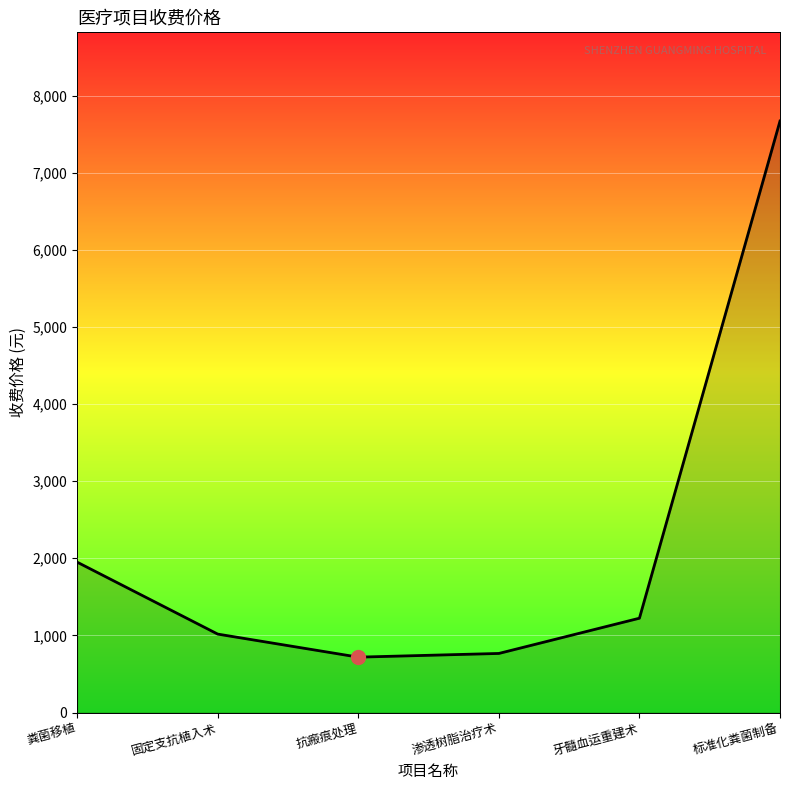

What is the difference between the second highest and second lowest values?

1184